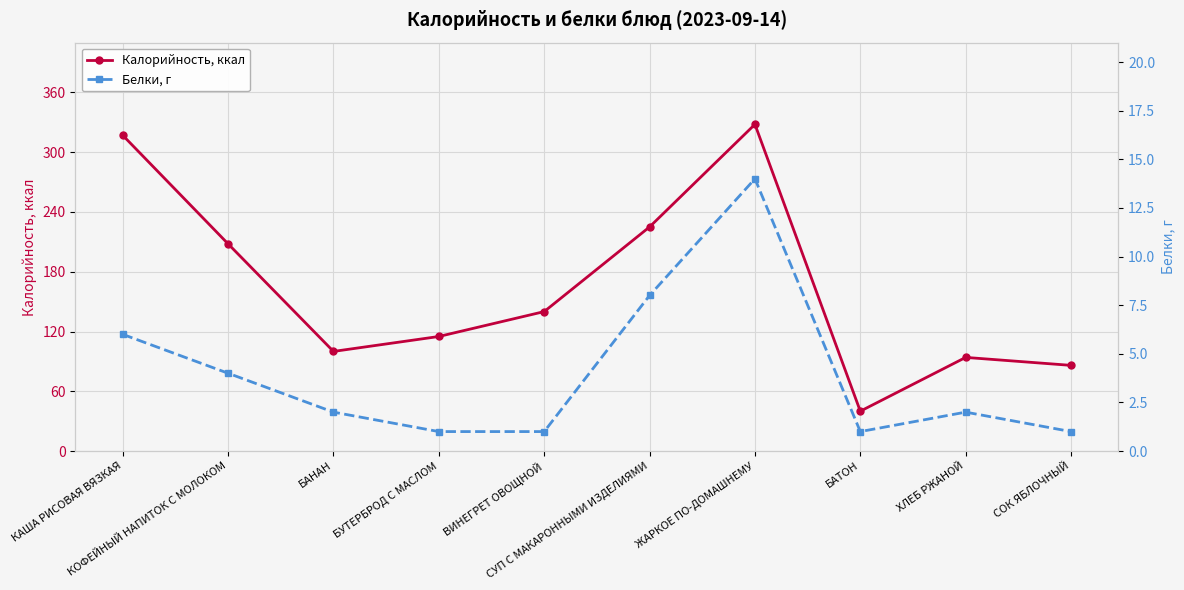

Rank the categories by Белки, г value from lowest to highest.

БУТЕРБРОД С МАСЛОМ, ВИНЕГРЕТ ОВОЩНОЙ, БАТОН, СОК ЯБЛОЧНЫЙ, БАНАН, ХЛЕБ РЖАНОЙ, КОФЕЙНЫЙ НАПИТОК С МОЛОКОМ, КАША РИСОВАЯ ВЯЗКАЯ, СУП С МАКАРОННЫМИ ИЗДЕЛИЯМИ, ЖАРКОЕ ПО-ДОМАШНЕМУ